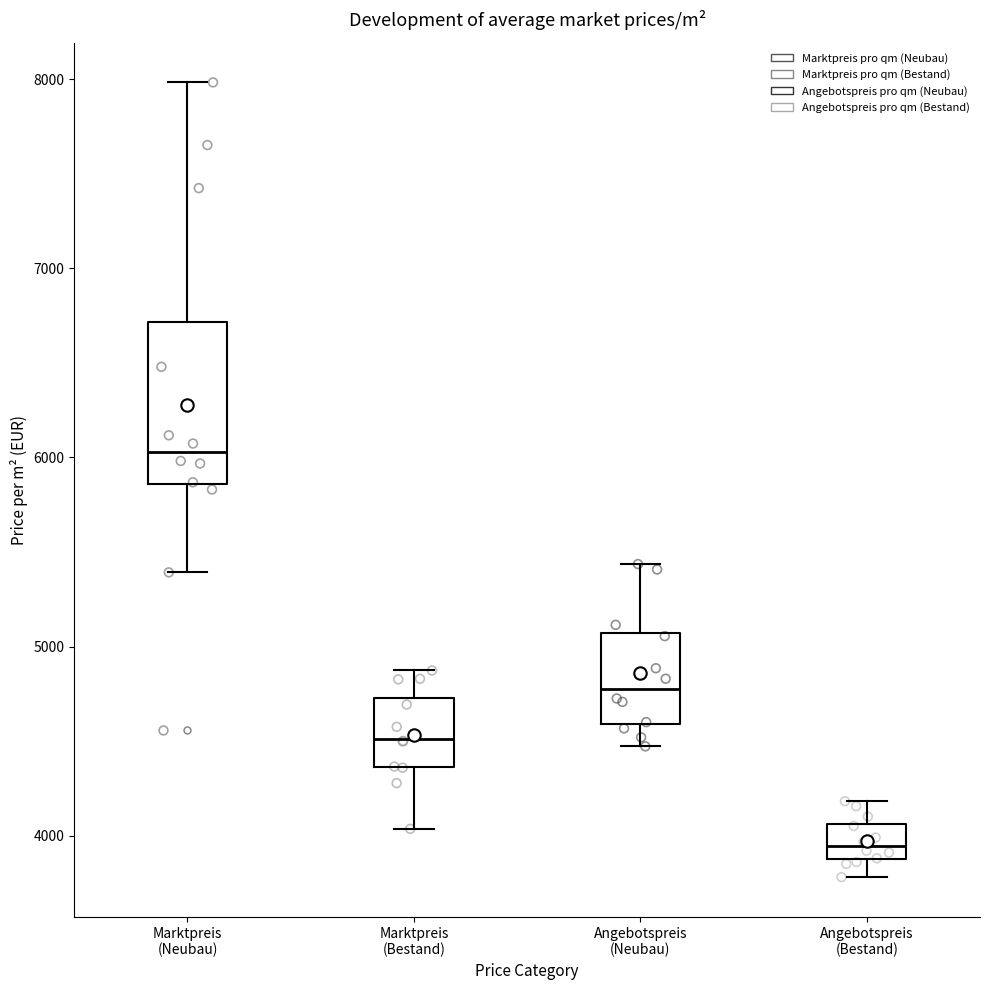

Reading left to right, transcribe this box plot: for each box, give where its median line is, the range the box spans, and where its two whiskers end, as read against the y-axis. The values are not printed on the chart, so give them approximately, as read against the axis.

Marktpreis (Neubau): median 6000, box 5900 to 6700, whiskers 5400 to 8000
Marktpreis (Bestand): median 4500, box 4400 to 4700, whiskers 4000 to 4900
Angebotspreis (Neubau): median 4800, box 4600 to 5100, whiskers 4500 to 5400
Angebotspreis (Bestand): median 3900 (inside the box), box 3900 to 4100, whiskers 3800 to 4200